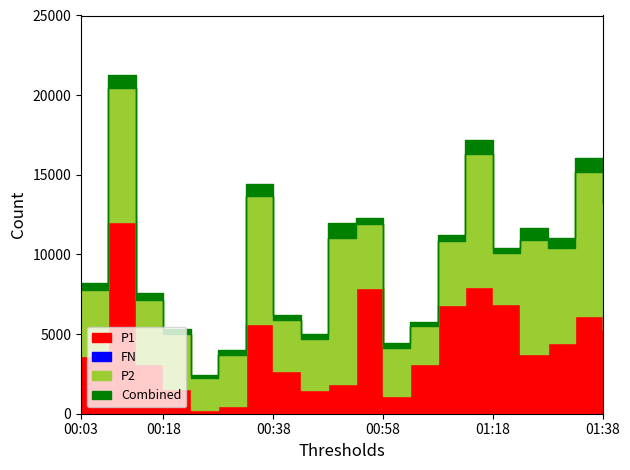

How many interior local valleys does the P2 series have?

4